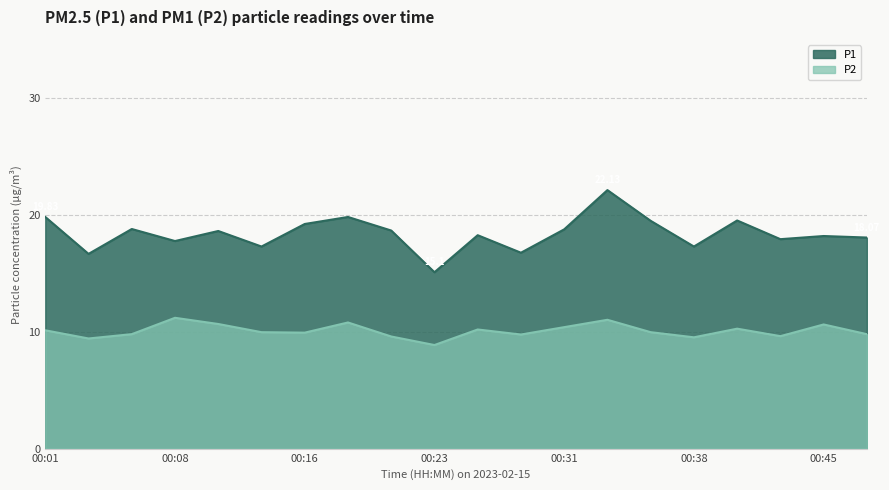

What is the difference between the P2 values at 00:36 and 00:41?

0.3